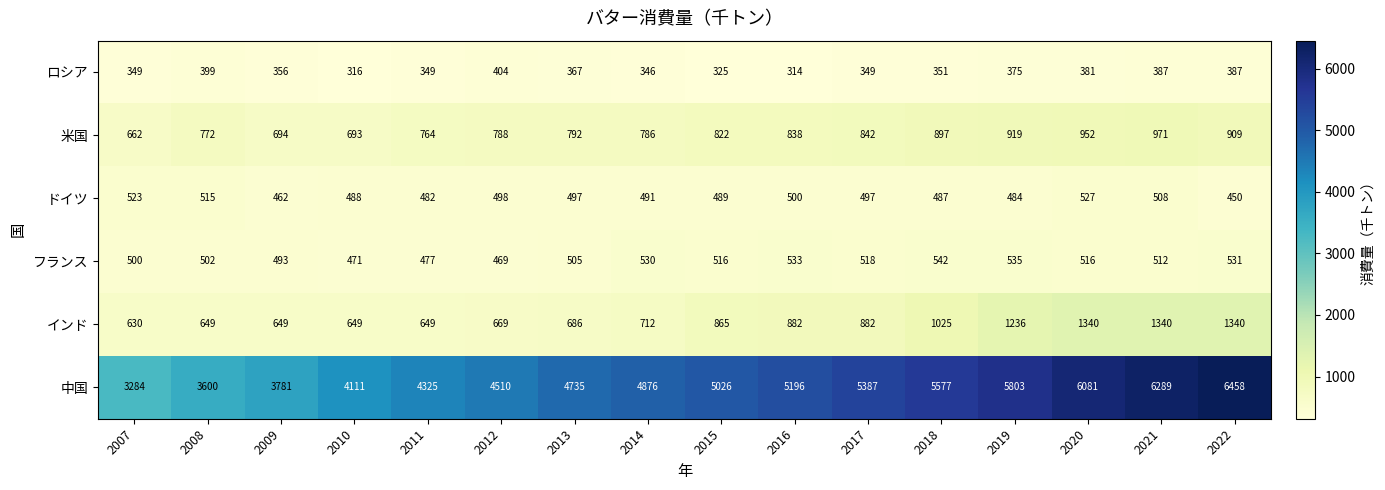

What is the difference between the highest and lowest values at 2015?

4701